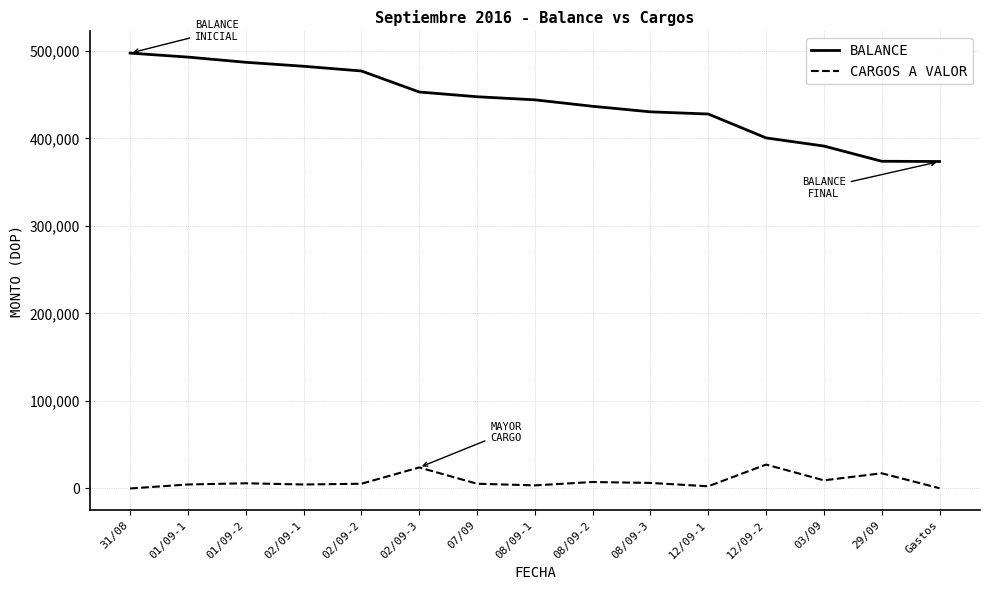

True or false: BALANCE and CARGOS A VALOR cross at least once.

False